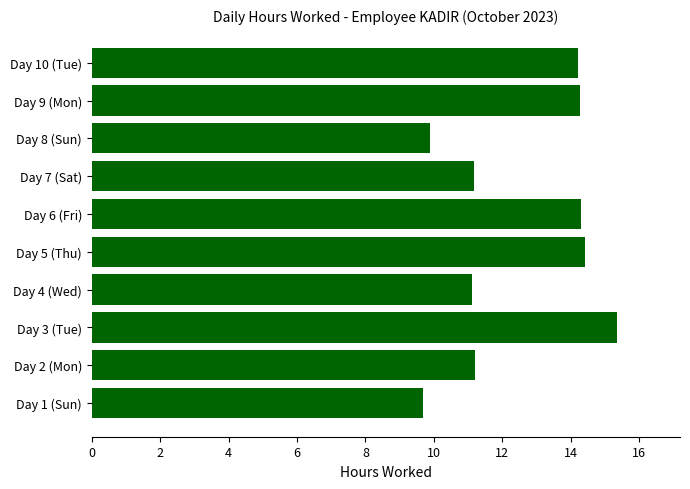

Which category has the highest value across all series?

Day 3 (Tue)